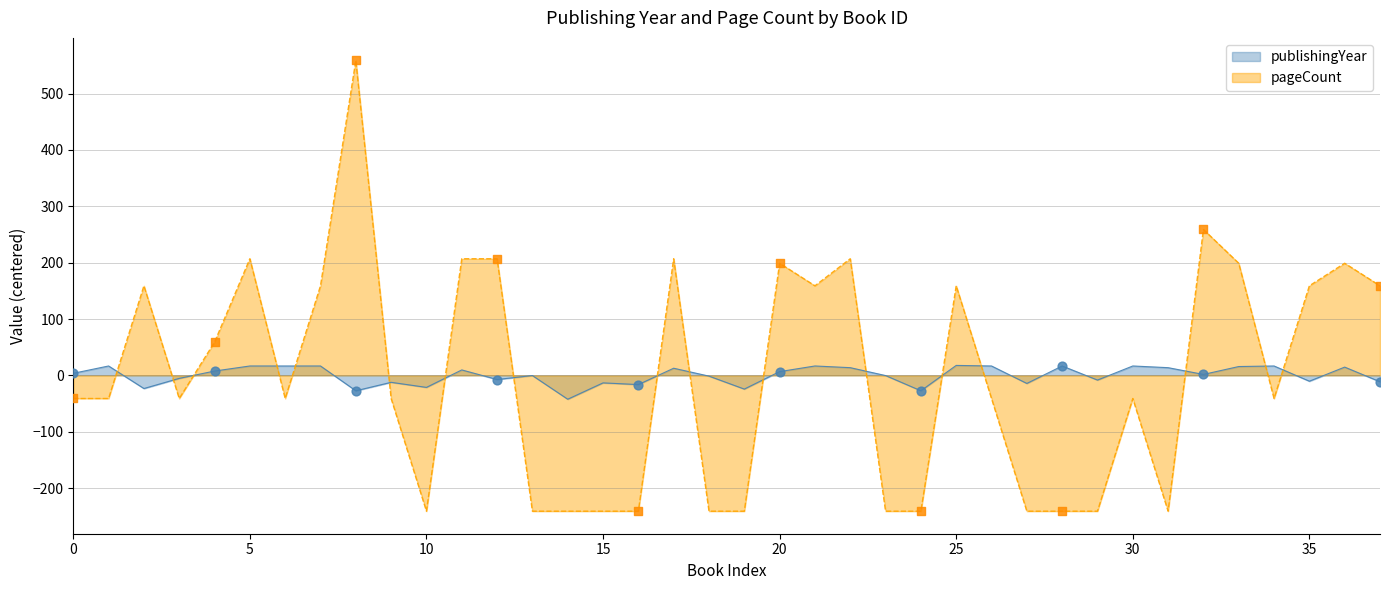

Which series contains the lowest Y value?

pageCount